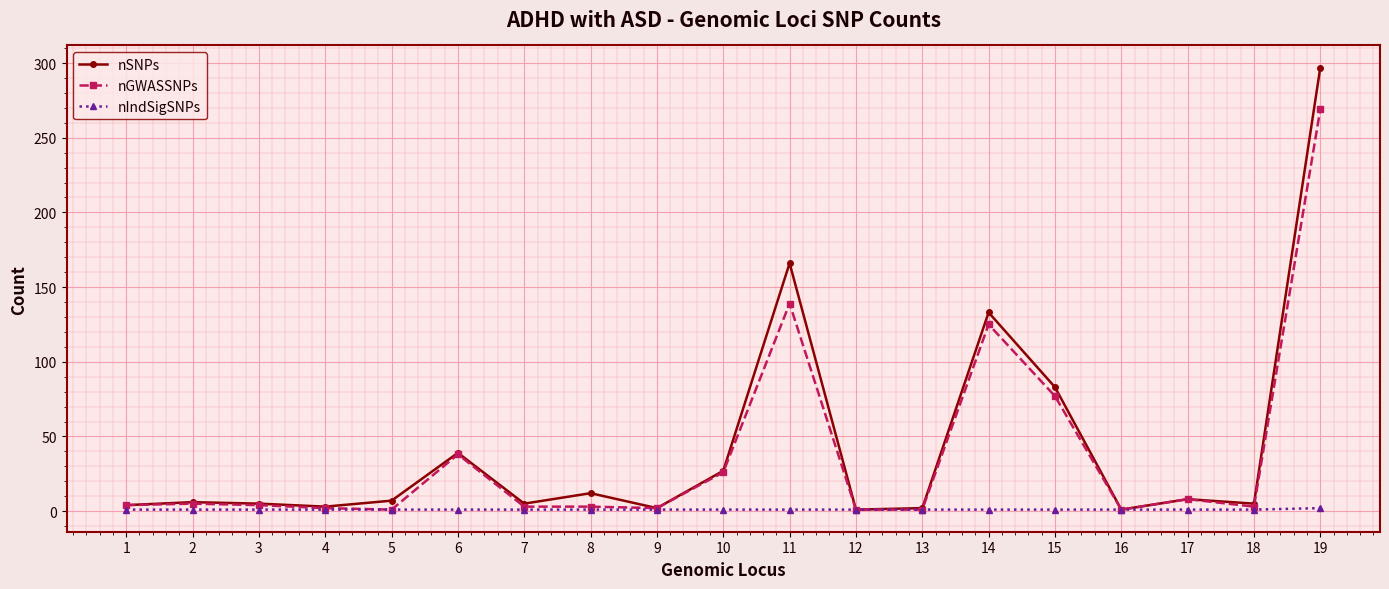

At 11, list the series in order from smallest to largest.

nIndSigSNPs, nGWASSNPs, nSNPs